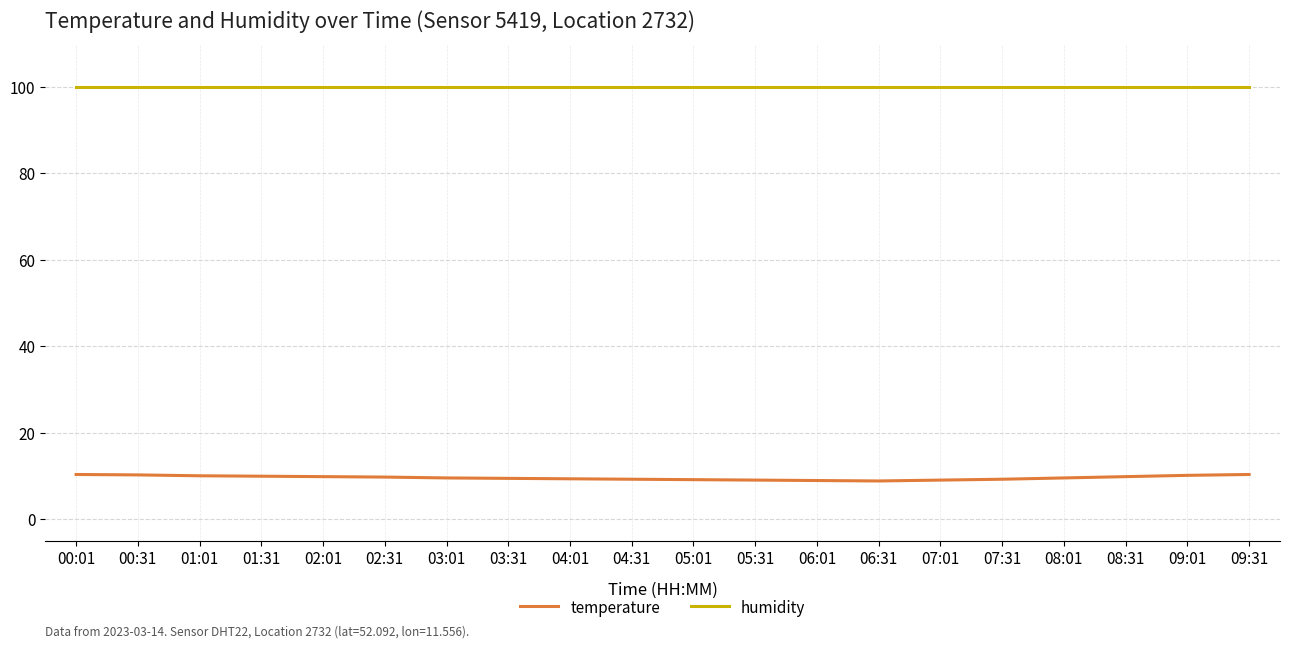

True or false: humidity and temperature cross at least once.

False